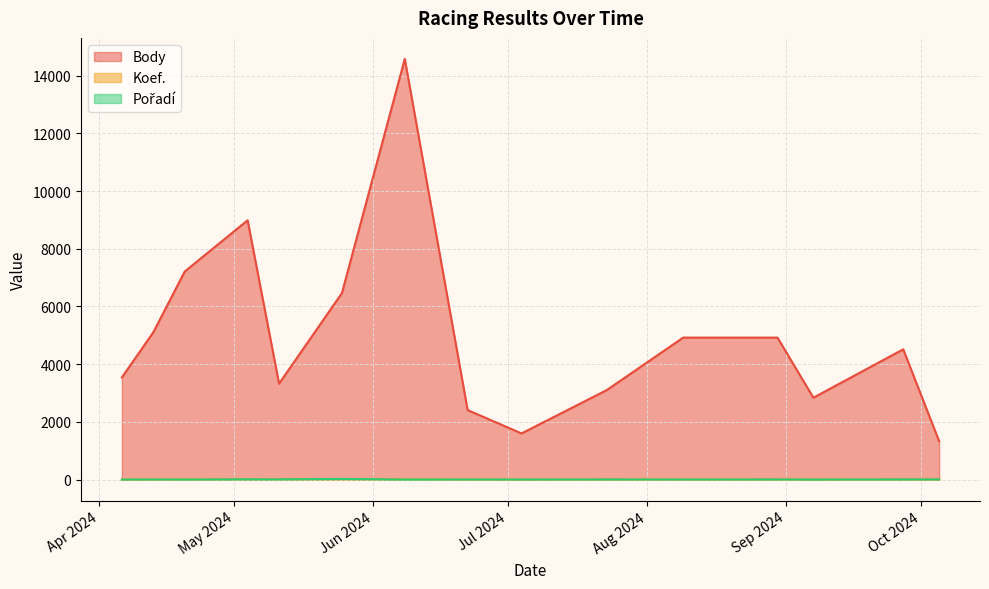

Count the number of categories in the chart.

15